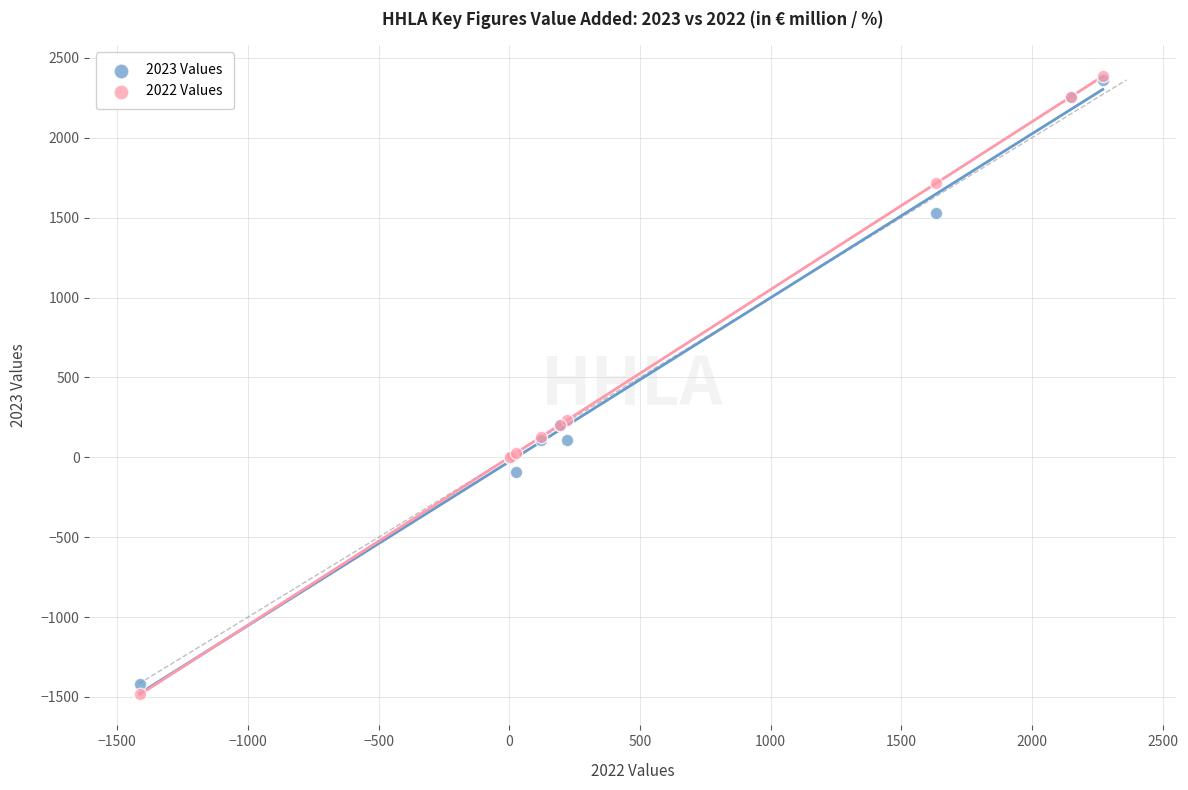

What are all the series names shown in the legend?

2023 Values, 2022 Values